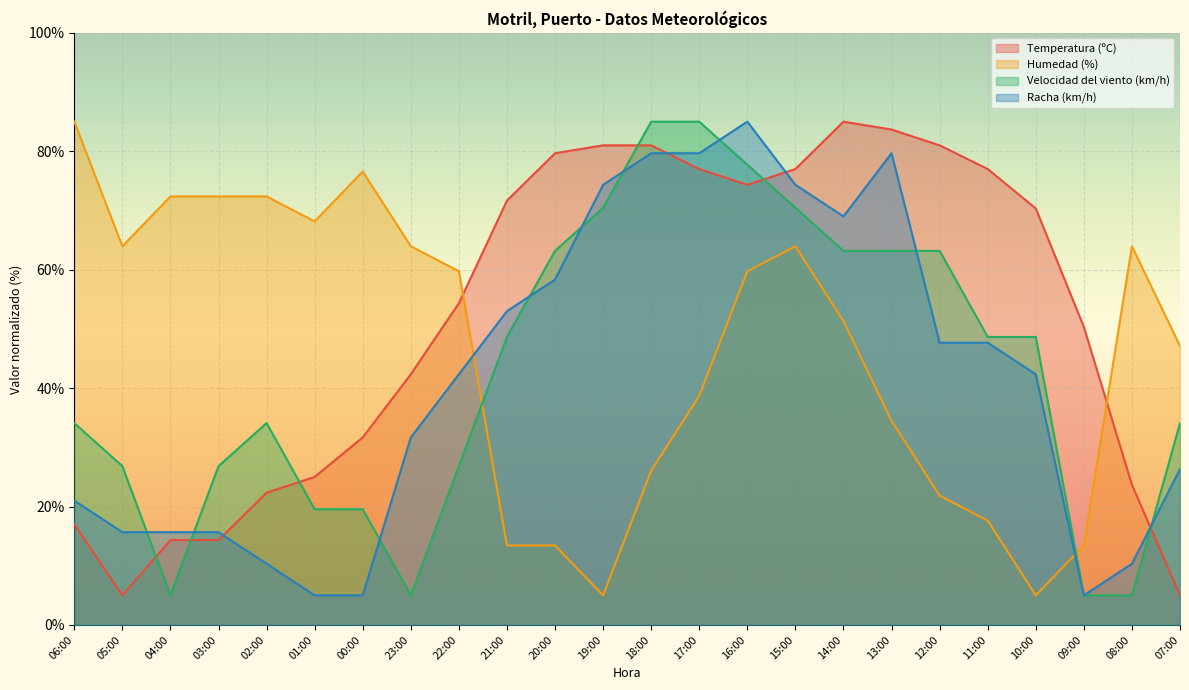

Where is Velocidad del viento (km/h) nearest to the value 45?

21:00